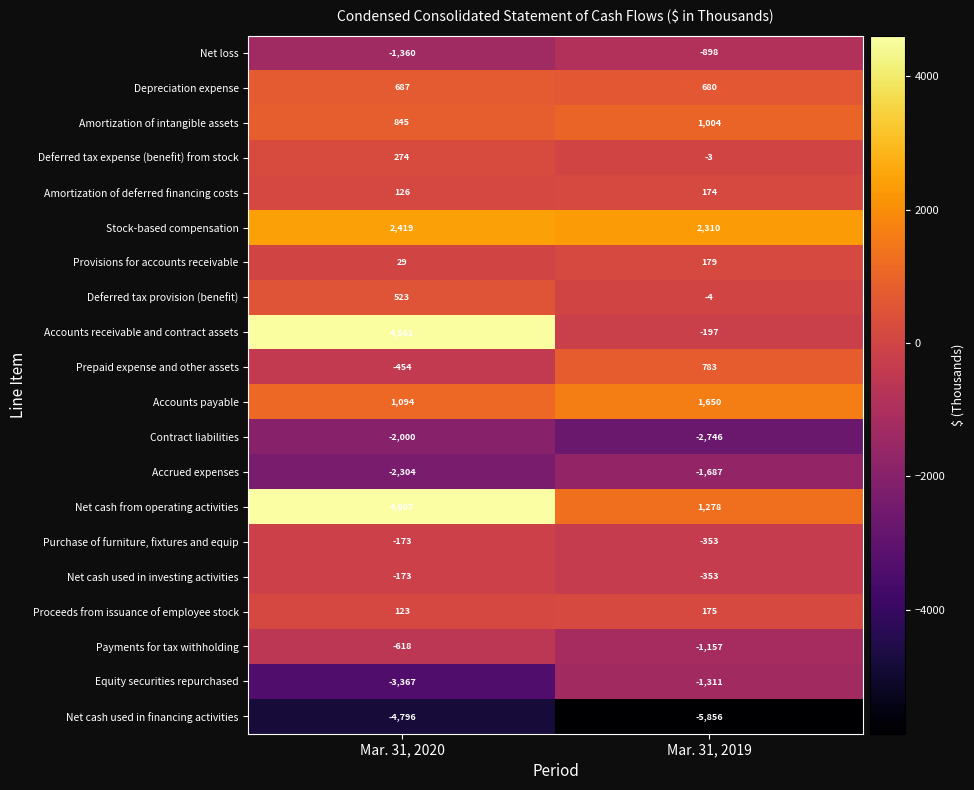

Rank the categories by Payments for tax withholding value from lowest to highest.

Mar. 31, 2019, Mar. 31, 2020